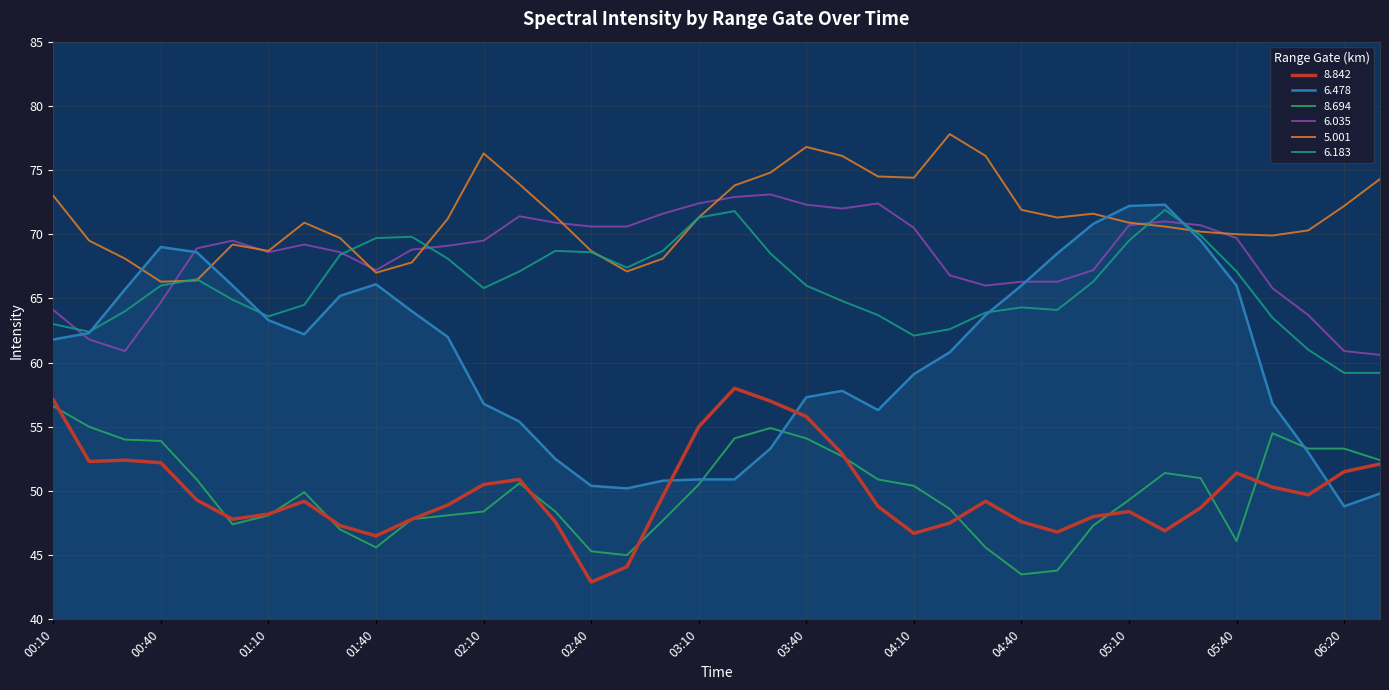

Which series has the largest range (max minus min)?

6.478